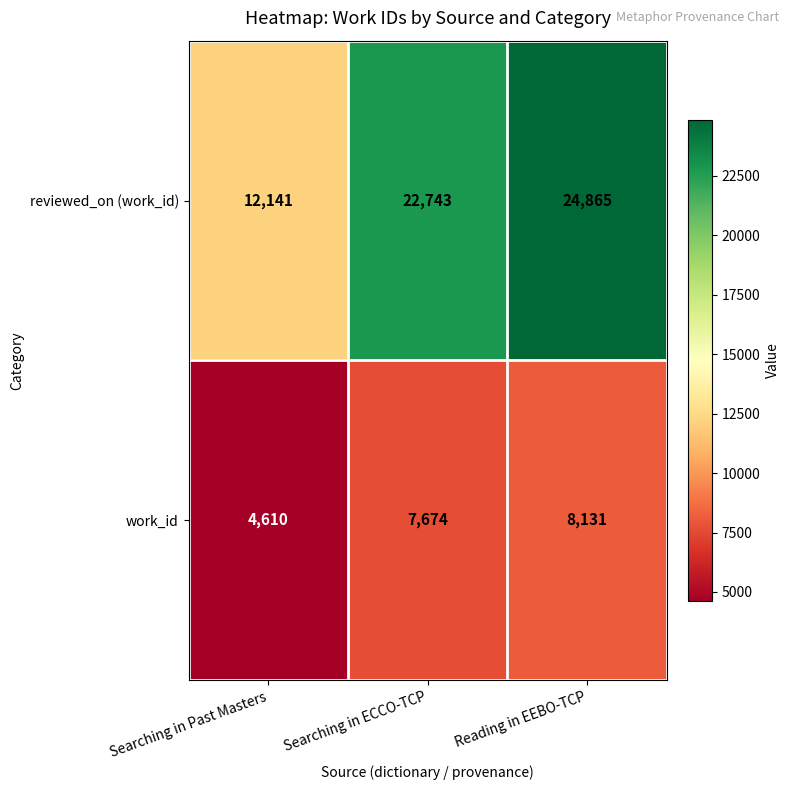

What is the difference between the second highest and minimum values in the work_id series?

3064